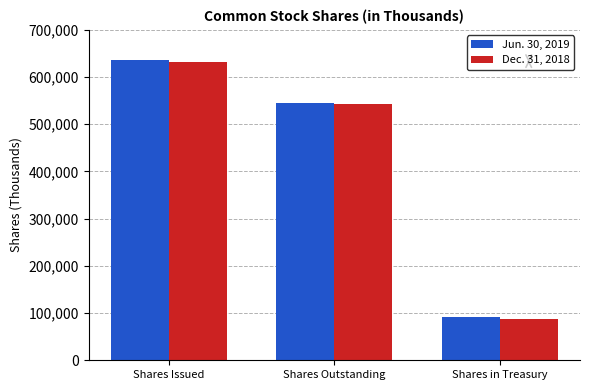

How many groups of bars are there?

3